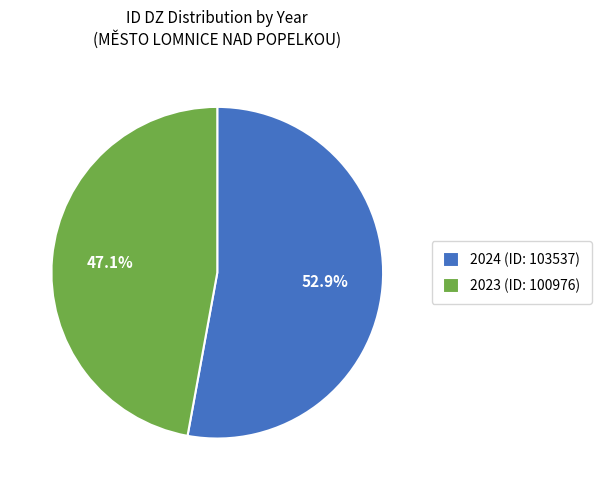

Approximately how many times larger is the value at 2024 (ID: 103537) compared to 2023 (ID: 100976)?

1.1